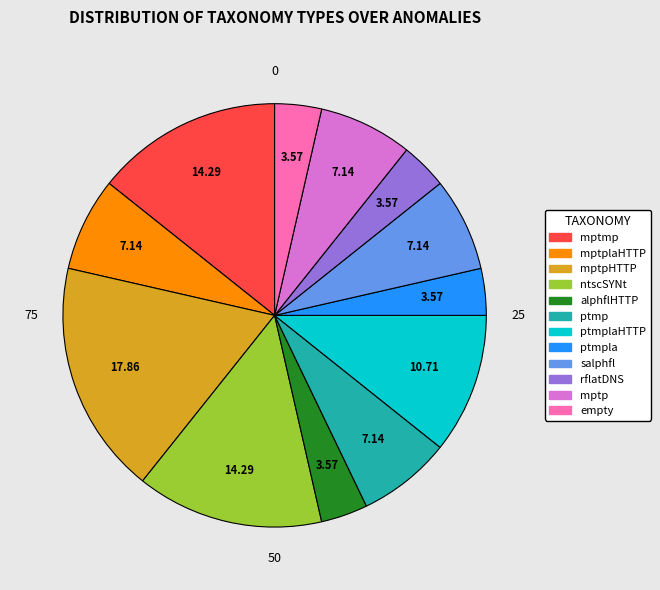

Does any single category account for the majority?

No